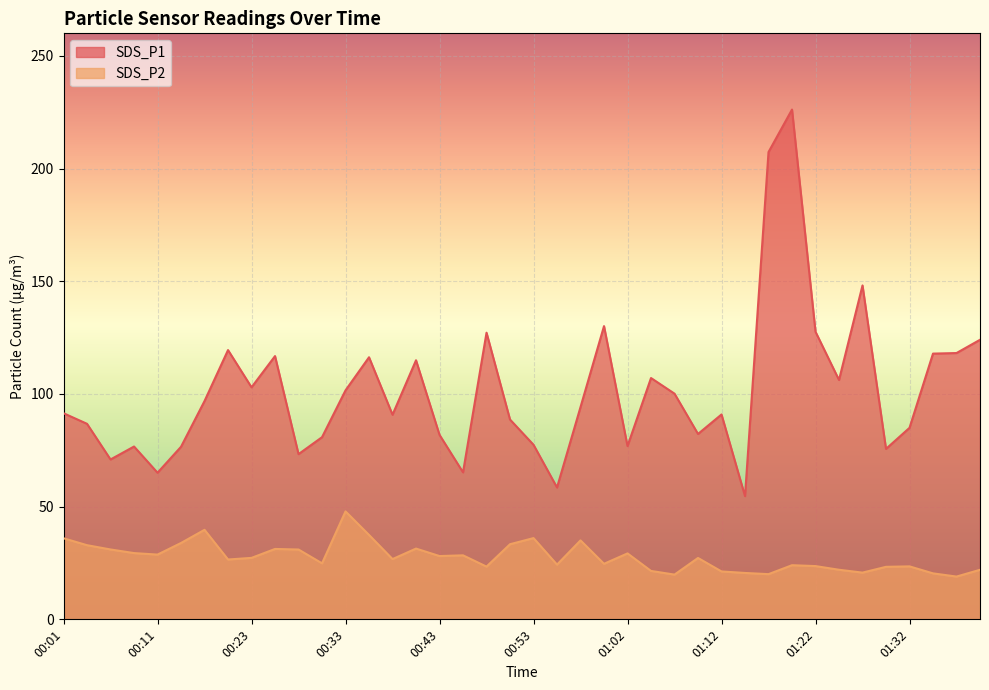

Where does the SDS_P2 series first go above 27?

00:01